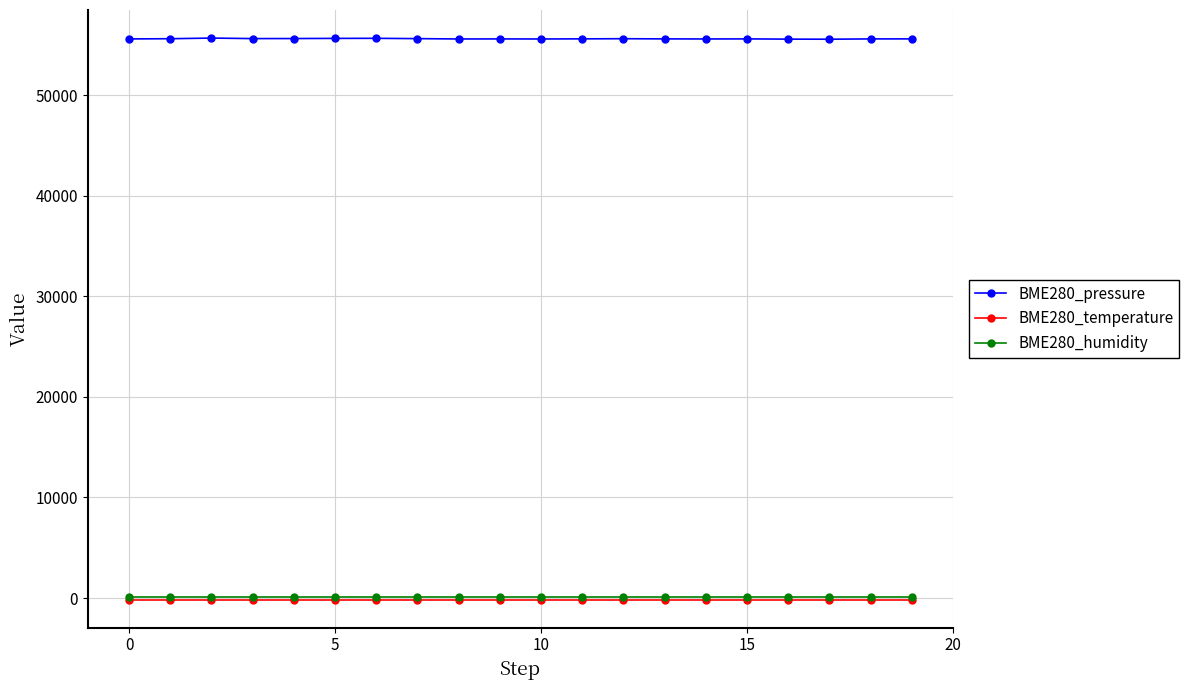

True or false: BME280_humidity and BME280_pressure cross at least once.

False